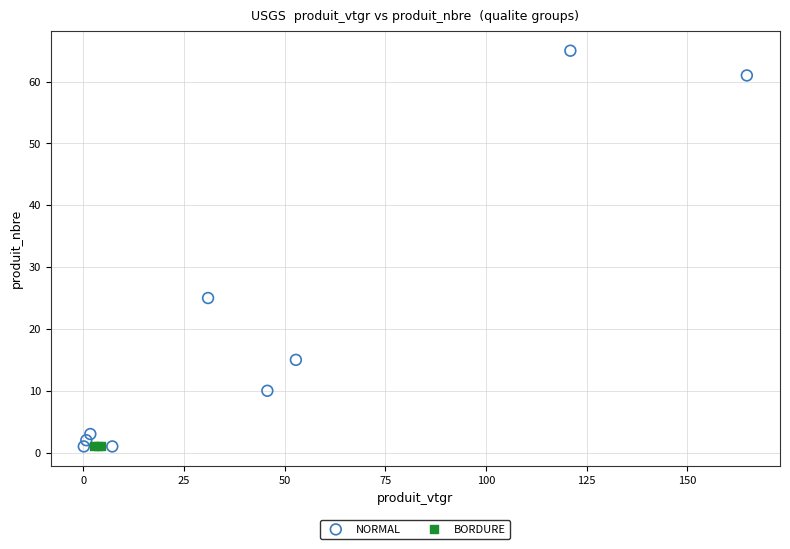

Which series reaches the maximum Y coordinate?

NORMAL